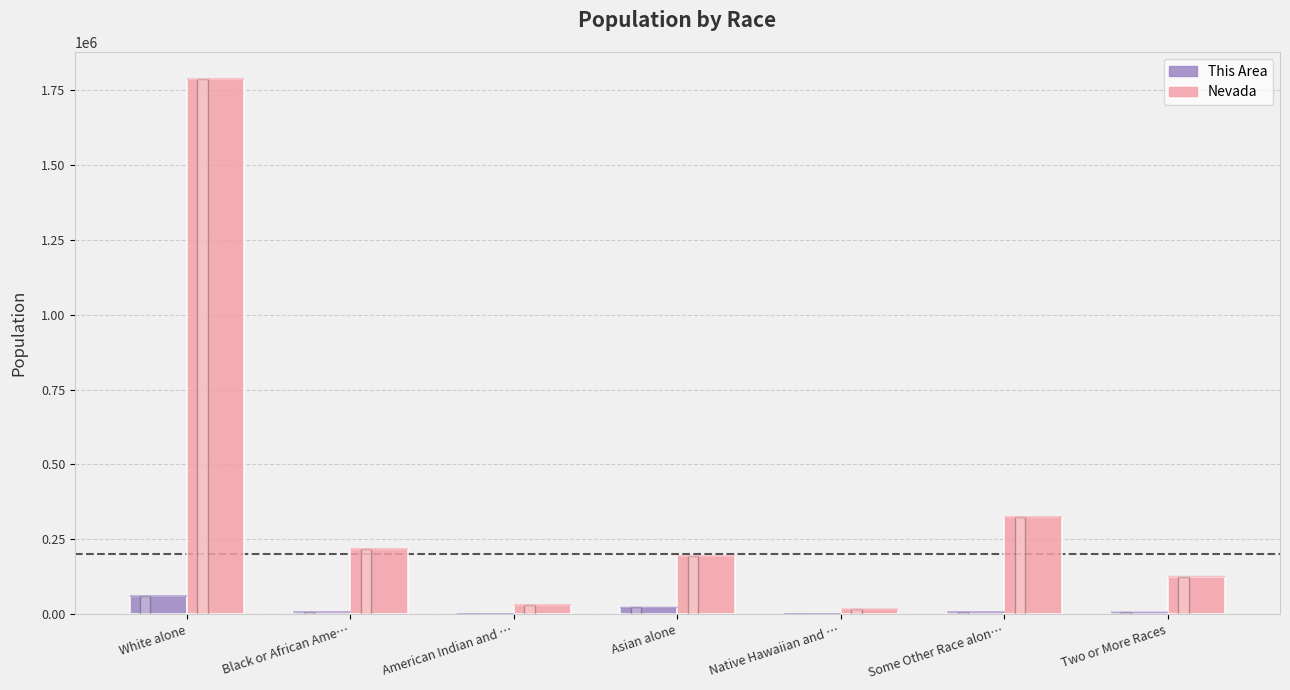

Which series has the largest total across all categories?

Nevada